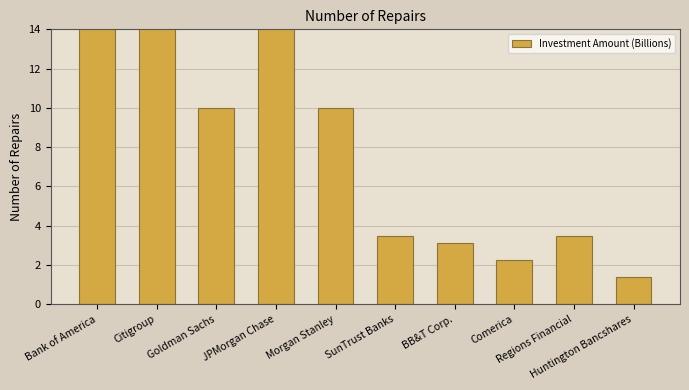

Read the value at Bank of America.

15.0